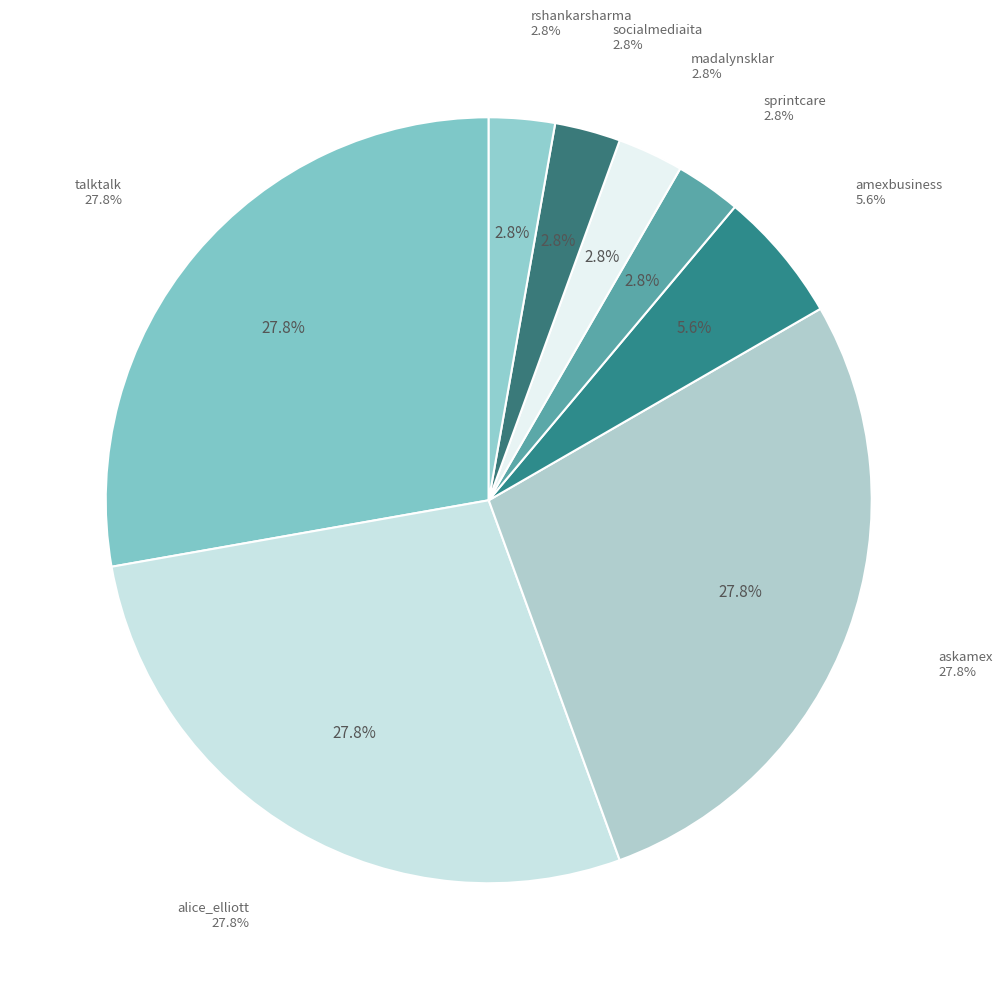

Which slice is the largest?

talktalk